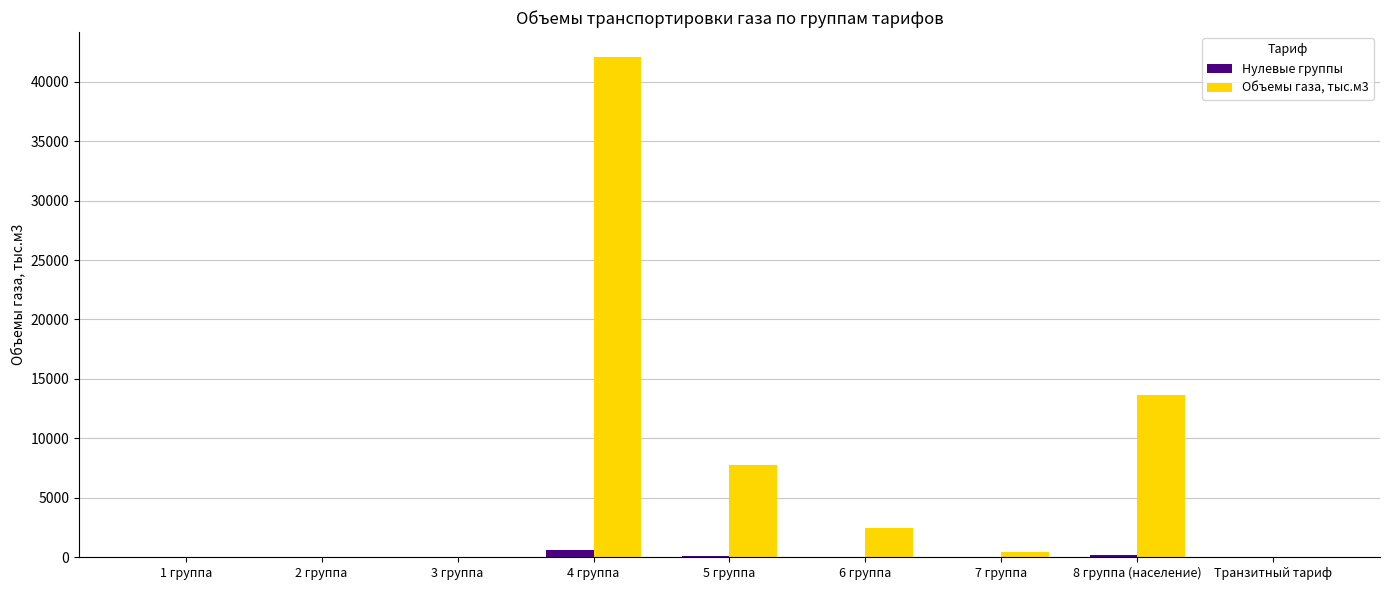

What are all the series names shown in the legend?

Нулевые группы, Объемы газа, тыс.м3